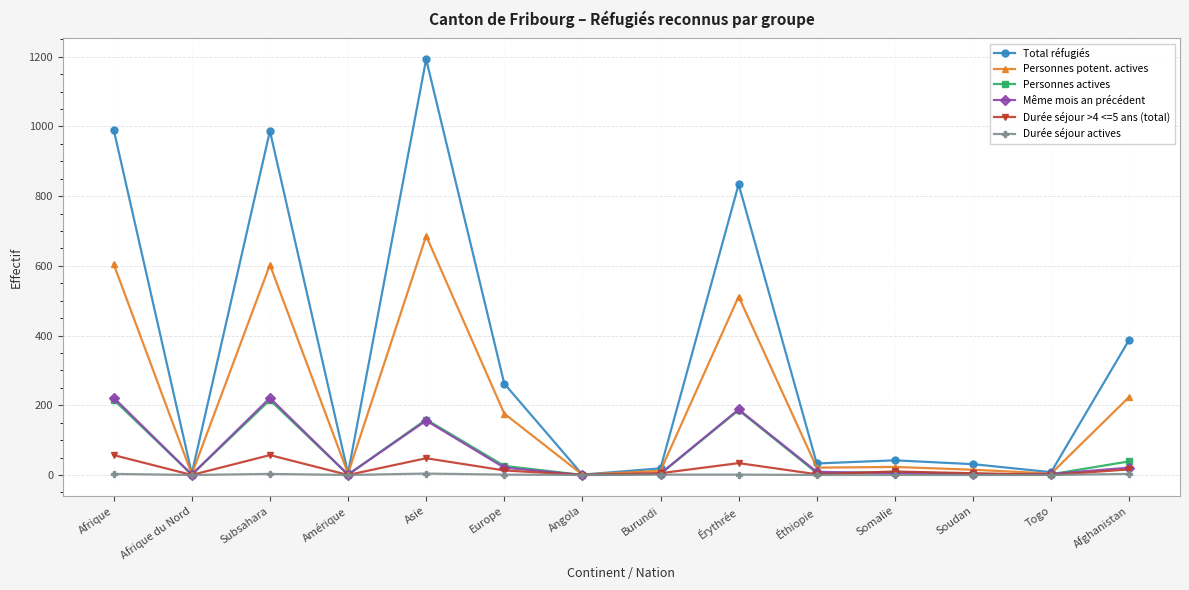

At which category does Même mois an précédent reach its first local peak?

Subsahara